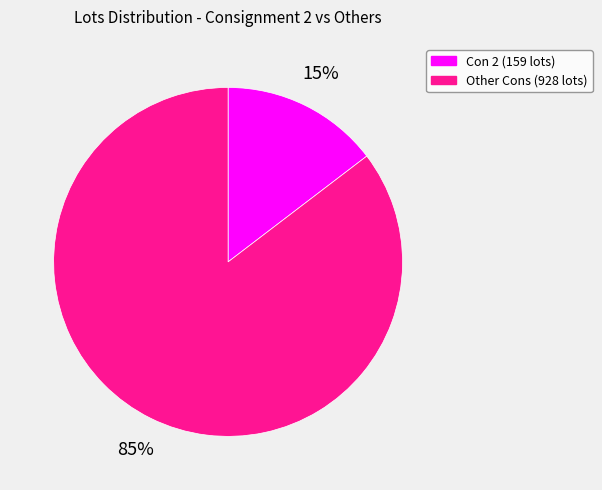

Is there a majority slice in this chart?

Yes